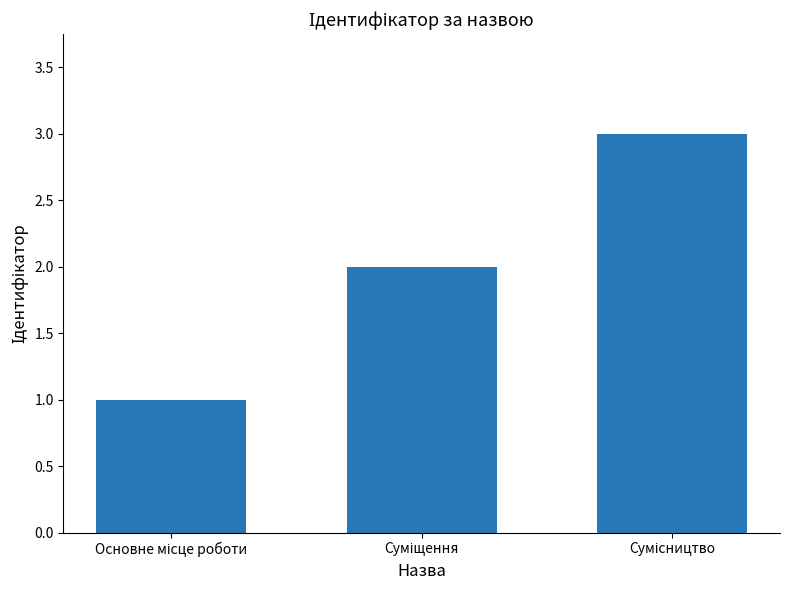

What is the greatest value displayed?

3